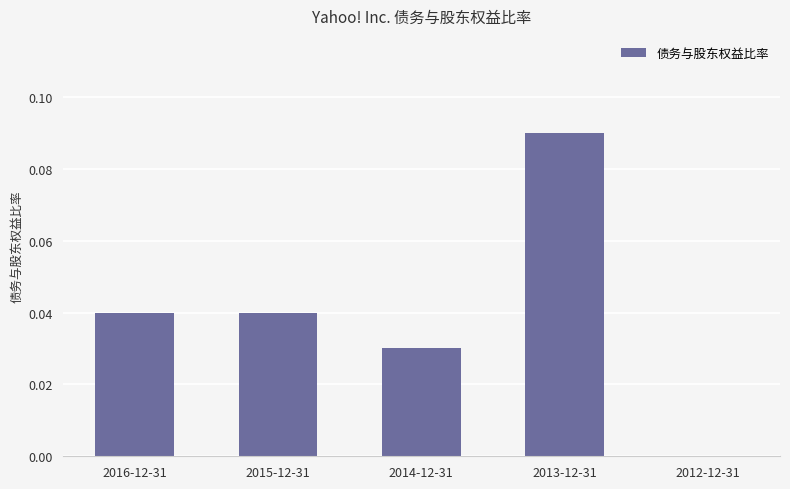

Does the chart contain stacked bars?

No